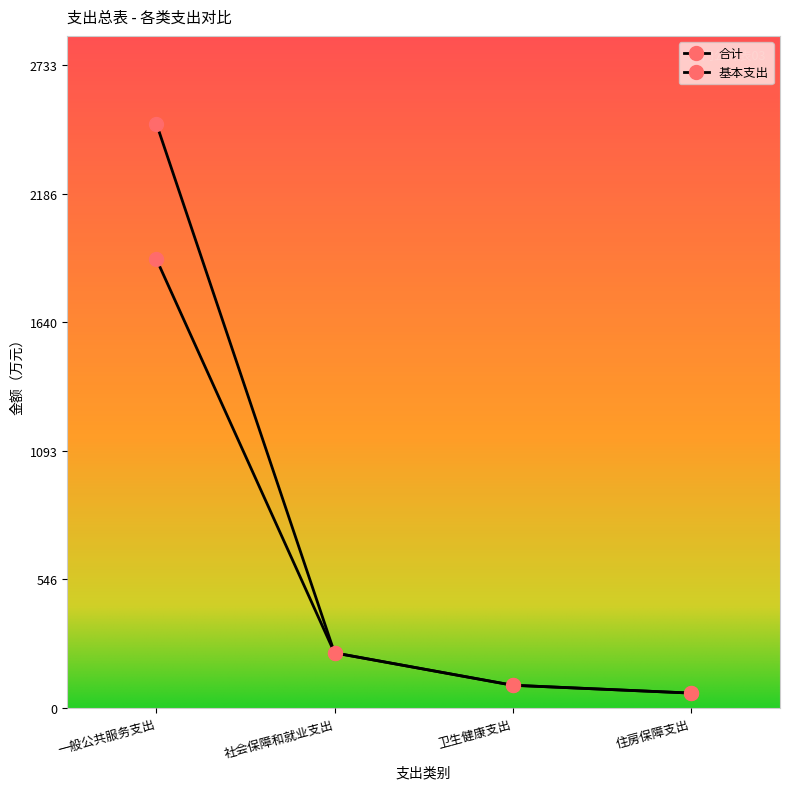

What is the total value across all series at 一般公共服务支出?

4393.5